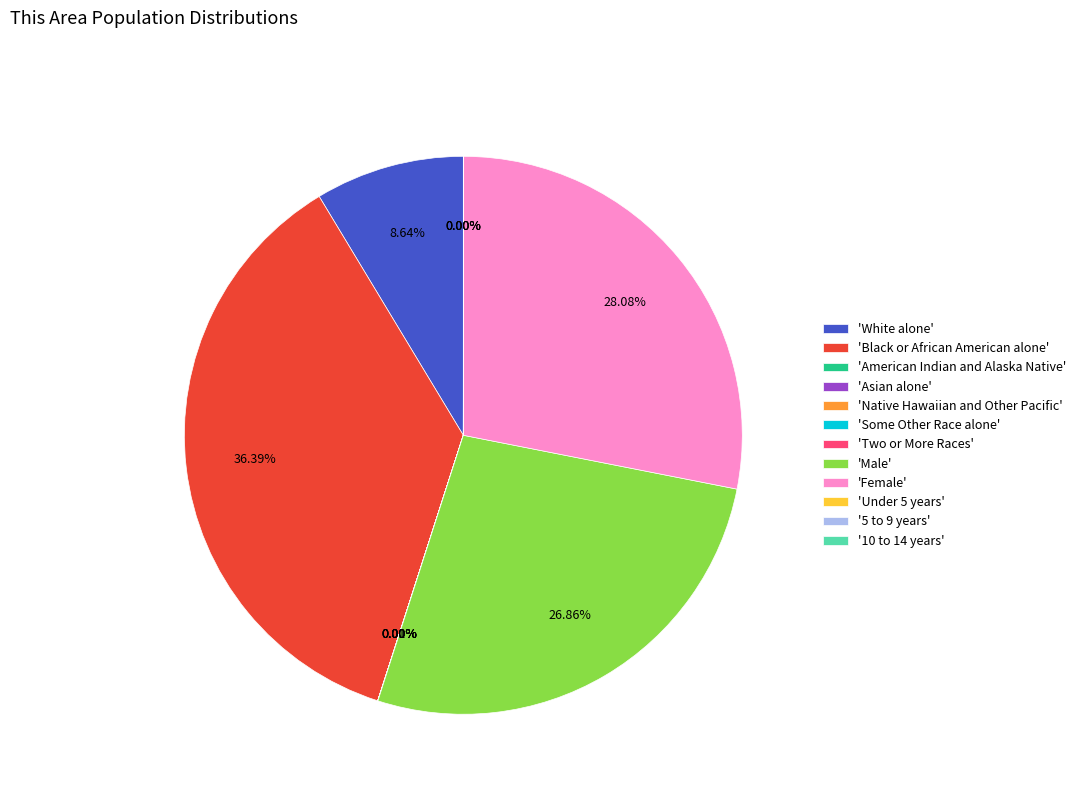

Does any single category account for the majority?

No